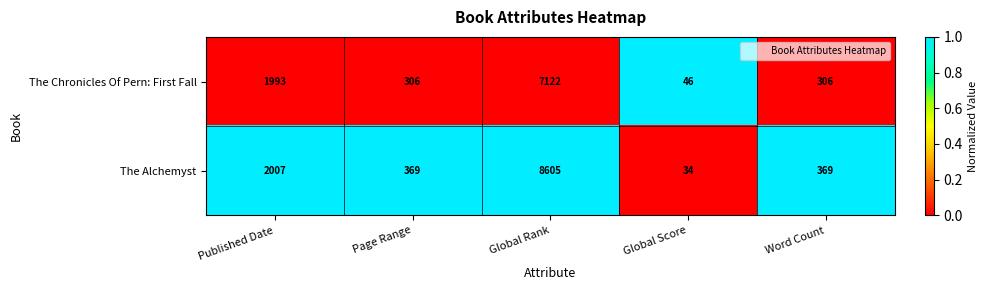

Reading left to right, transcribe all the data shown in this chart.

The Chronicles Of Pern: First Fall: 1993	306	7122	46	306
The Alchemyst: 2007	369	8605	34	369